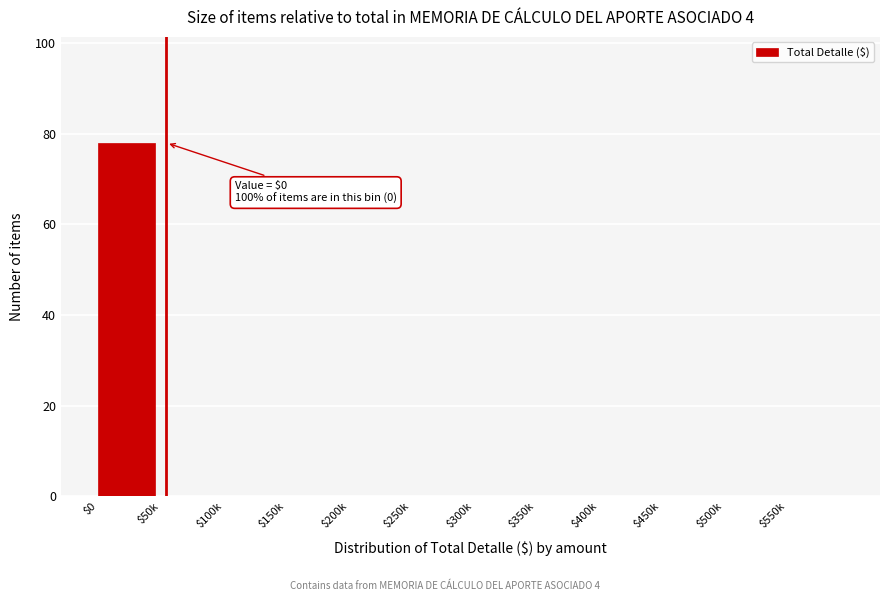

What is the greatest value displayed?

78